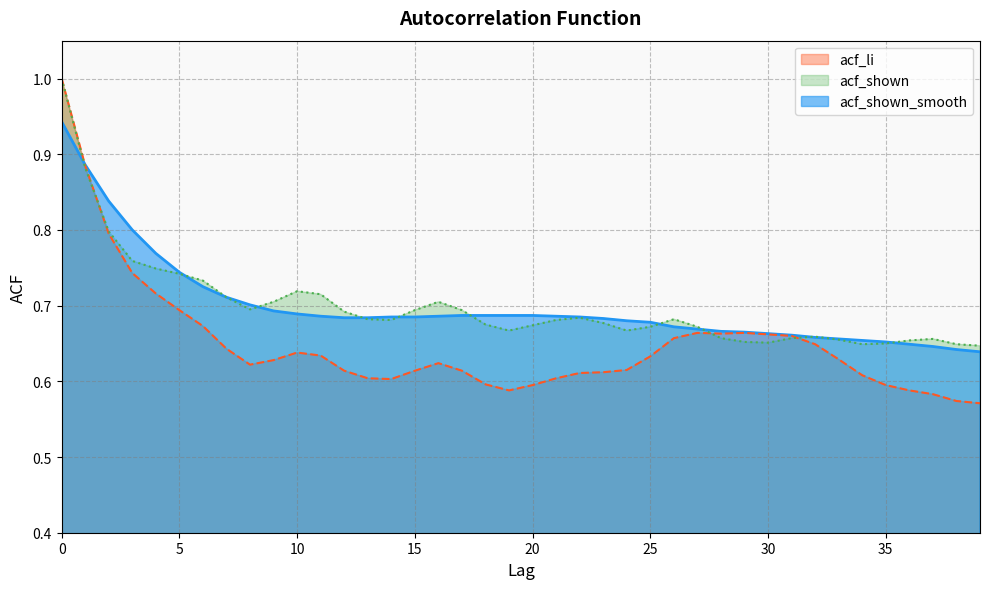

What is the value of the acf_li point at the 17th from the left?

0.6